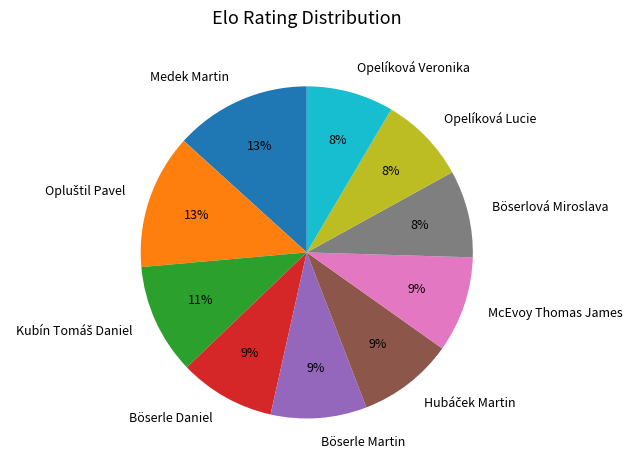

Approximately how many times larger is the value at Böserlová Miroslava compared to Böserle Daniel?

0.9